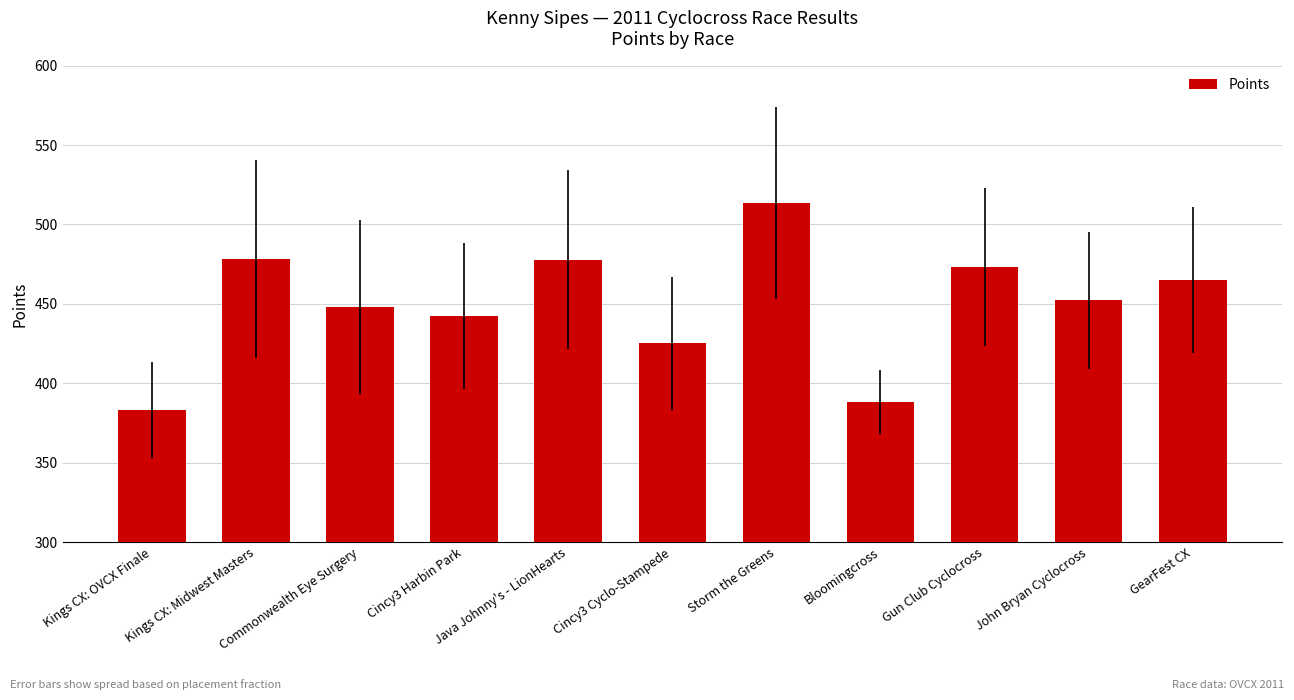

Which label corresponds to the smallest value in the chart?

Kings CX: OVCX Finale